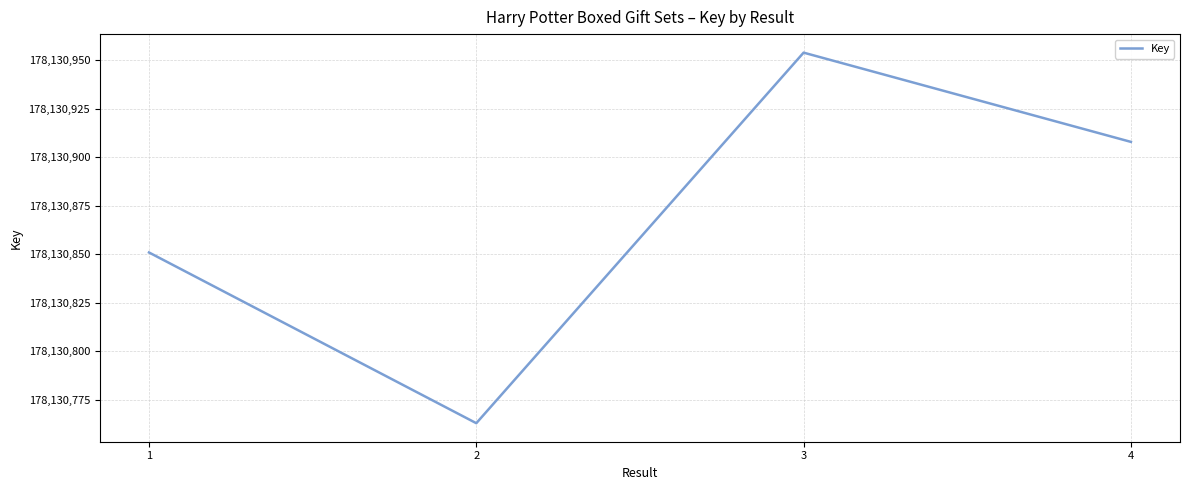

List the labels in order of value, smallest first.

2, 1, 4, 3